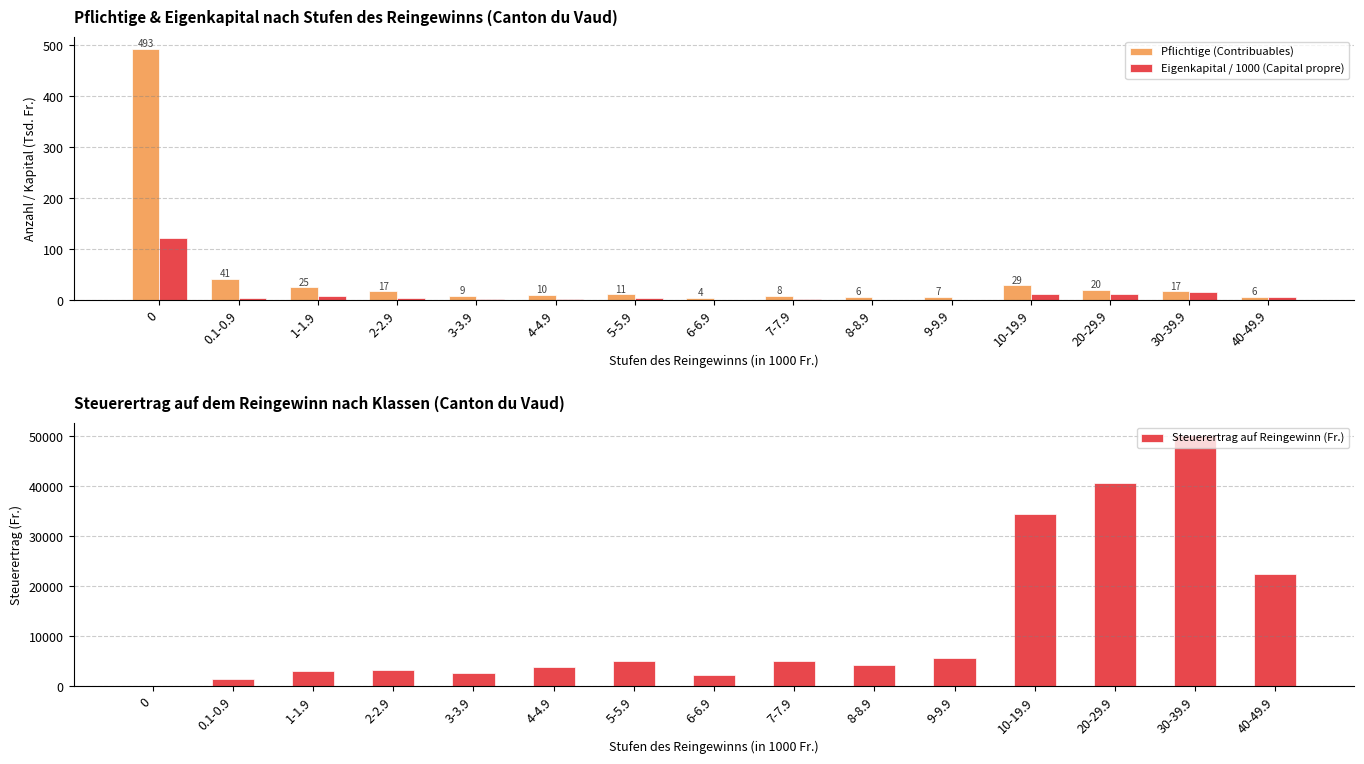

Does the chart contain stacked bars?

No